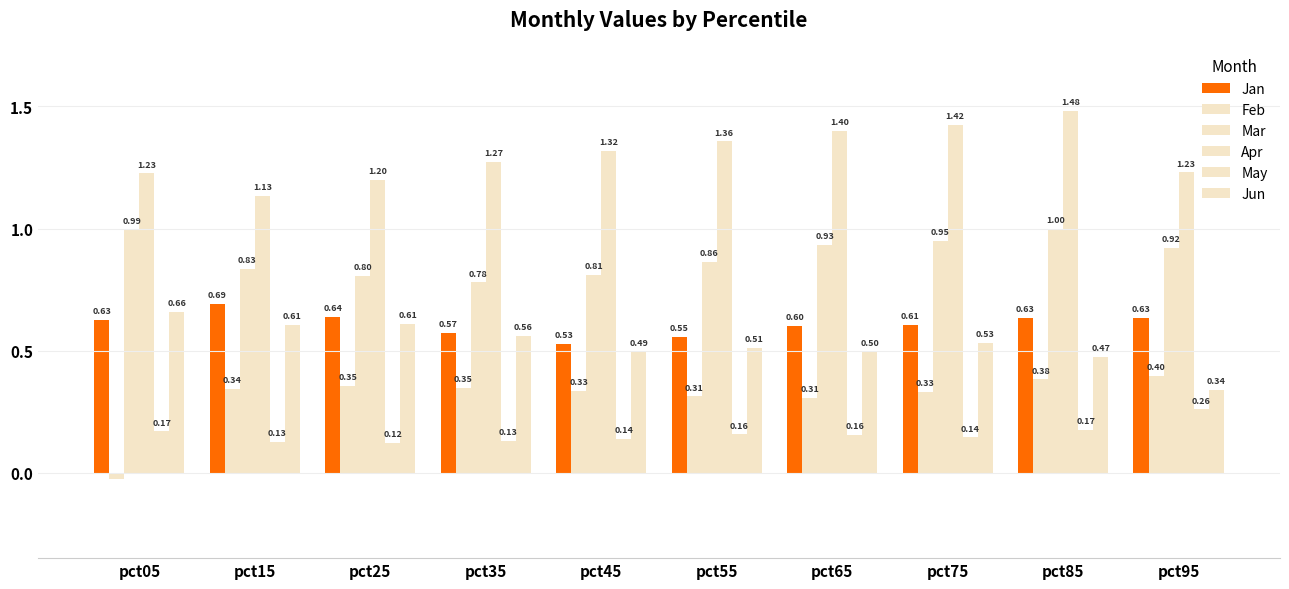

Where is Apr nearest to the value 1?

pct15